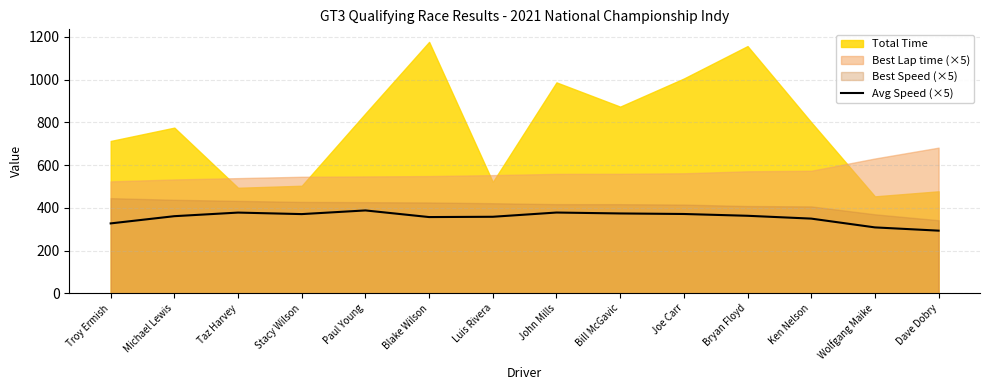

At which label is the value closest to 340?

Ken Nelson